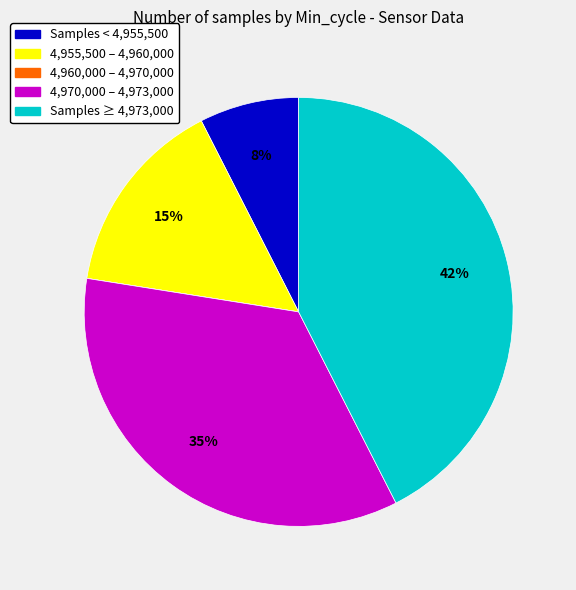

To the nearest percent, what is the average slice percentage?

20%